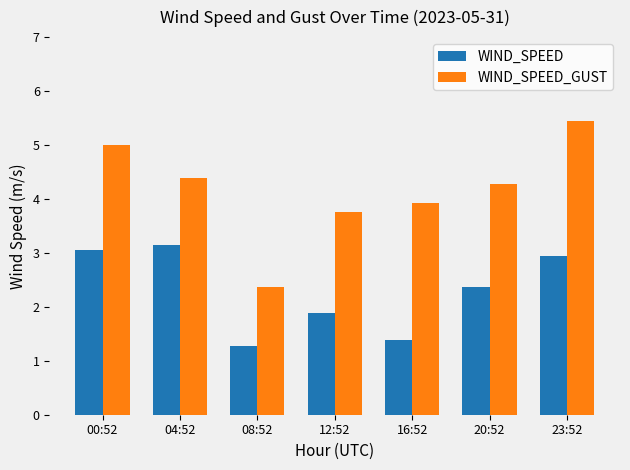

How many distinct data groups are displayed?

2